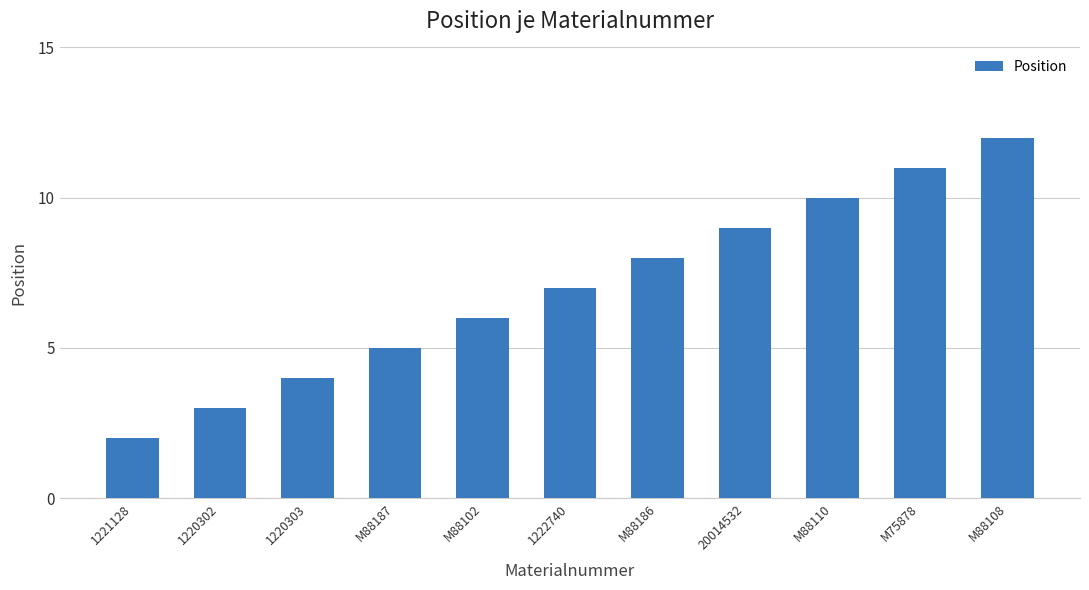

Count the number of data series in this chart.

1